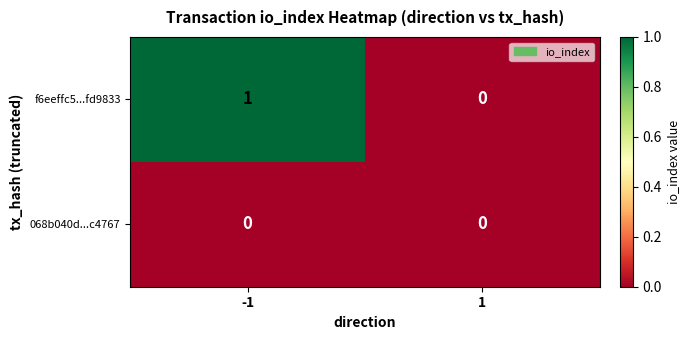

Which series has the widest spread of values?

f6eeffc5...fd9833